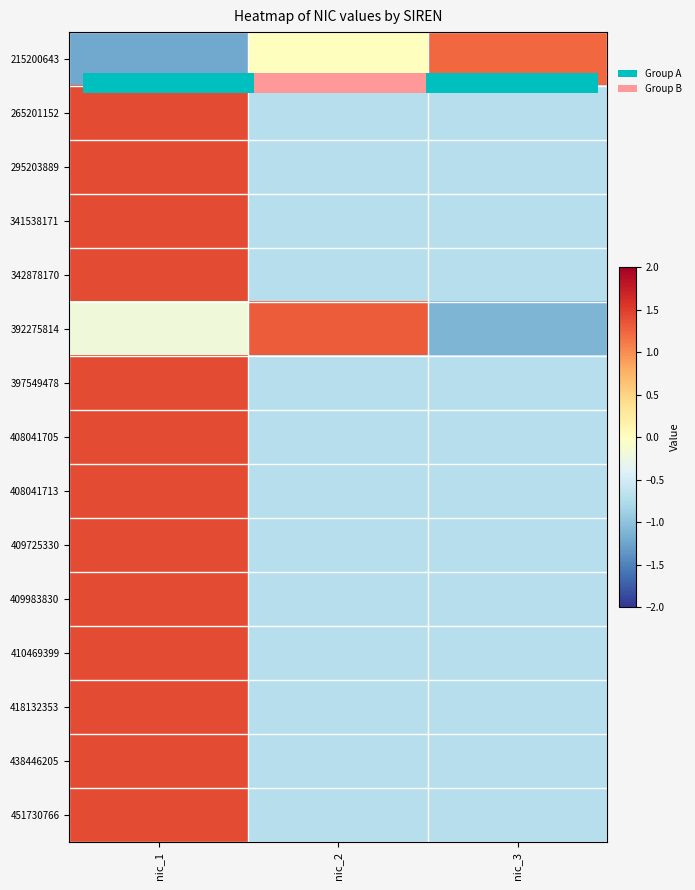

How many series are shown in this chart?

15